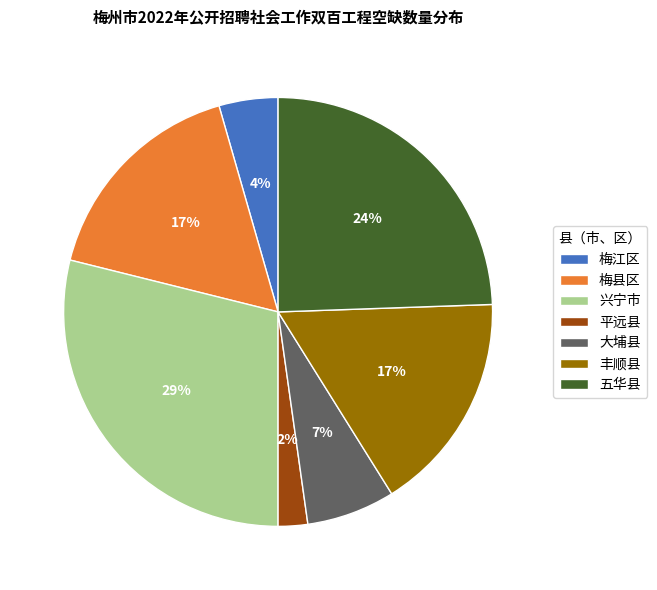

To the nearest percent, what portion does 梅江区 represent?

4%